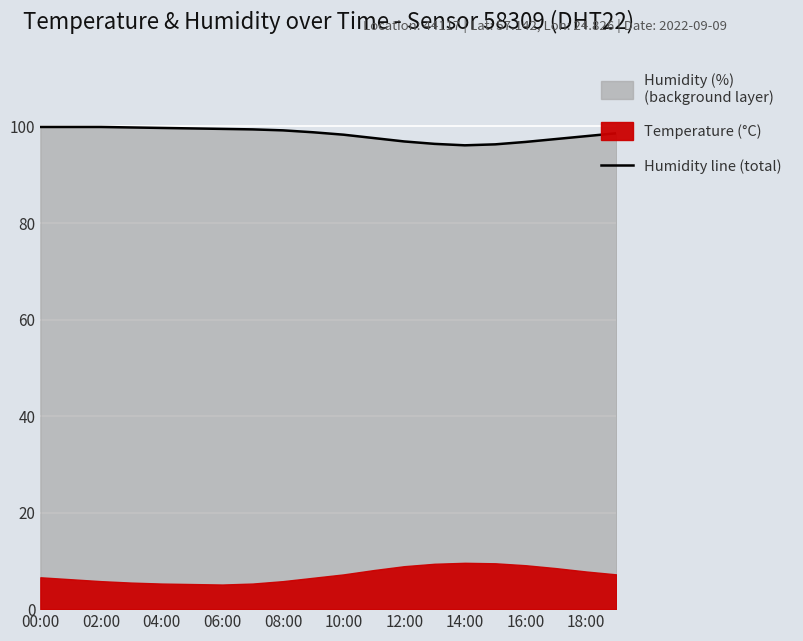

What is the minimum value for Humidity line (total)?

96.1